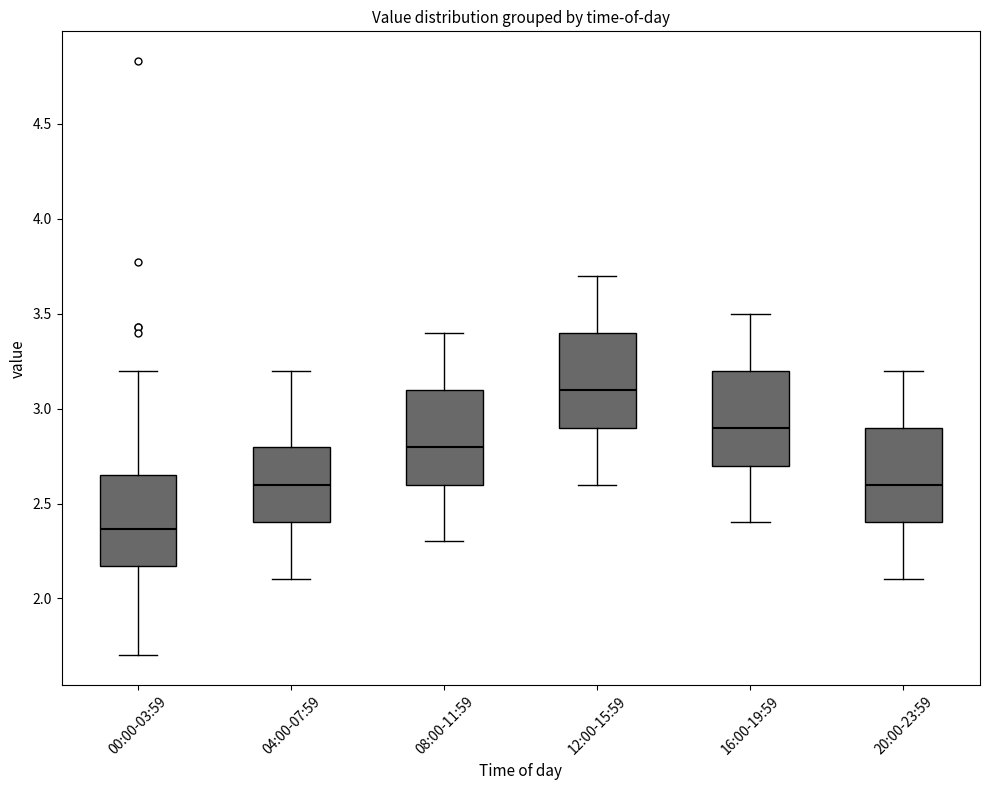

Reading left to right, read every box against the y-axis: the position of its median line, the range the box covers, and the ends of its whiskers. The values are not printed on the chart, so give them approximately, as read against the axis.

00:00-03:59: median 2.35, box 2.15 to 2.65, whiskers 1.70 to 3.20
04:00-07:59: median 2.60, box 2.40 to 2.80, whiskers 2.10 to 3.20
08:00-11:59: median 2.80, box 2.60 to 3.10, whiskers 2.30 to 3.40
12:00-15:59: median 3.10, box 2.90 to 3.40, whiskers 2.60 to 3.70
16:00-19:59: median 2.90, box 2.70 to 3.20, whiskers 2.40 to 3.50
20:00-23:59: median 2.60, box 2.40 to 2.90, whiskers 2.10 to 3.20